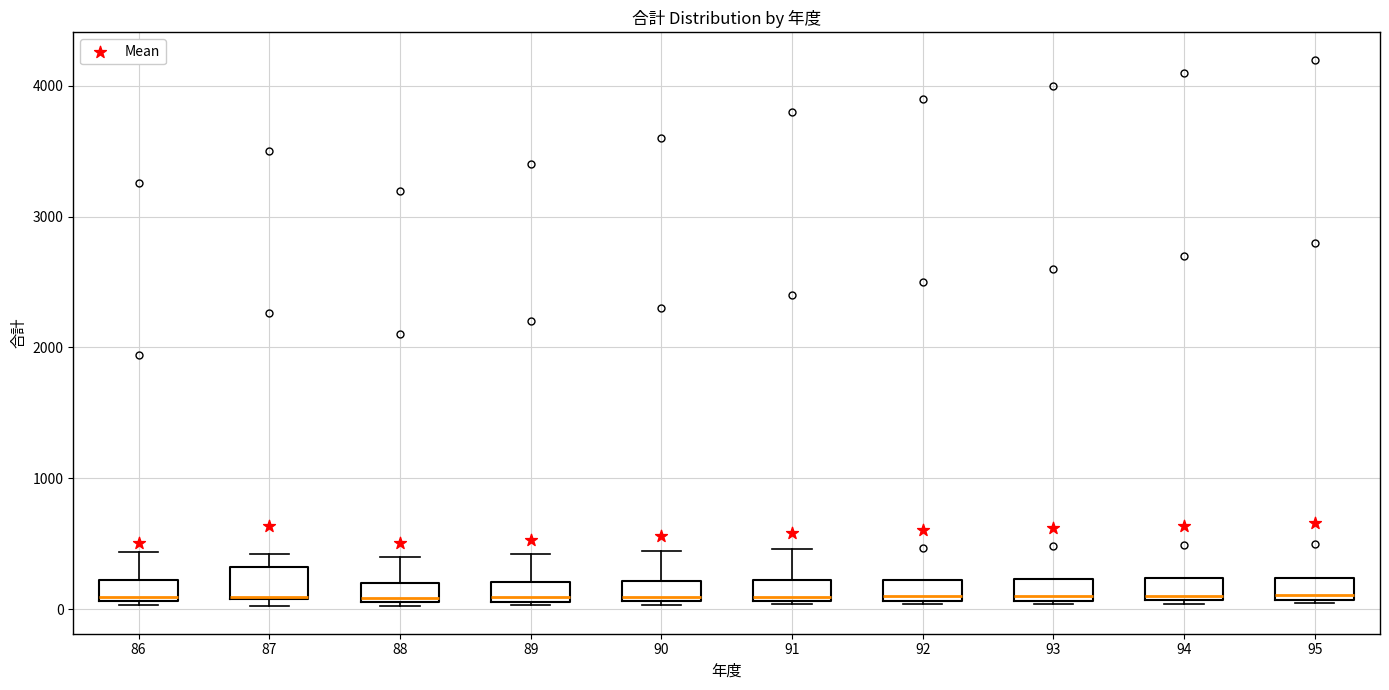

Reading left to right, transcribe this box plot: for each box, give where its median line is, the range the box spans, and where its two whiskers end, as read against the y-axis. The values are not printed on the chart, so give them approximately, as read against the axis.

86: median 100, box 100 to 200, whiskers 0 to 400
87: median 100 (drawn on the box's lower edge), box 100 to 300, whiskers 0 to 400
88: median 100 (just above the box's lower edge), box 100 to 200, whiskers 0 to 400
89: median 100 (just above the box's lower edge), box 100 to 200, whiskers 0 to 400
90: median 100 (just above the box's lower edge), box 100 to 200, whiskers 0 to 400
91: median 100 (just above the box's lower edge), box 100 to 200, whiskers 0 to 500
92: median 100 (just above the box's lower edge), box 100 to 200, whiskers 0 to 200
93: median 100 (just above the box's lower edge), box 100 to 200, whiskers 0 to 200
94: median 100 (just above the box's lower edge), box 100 to 200, whiskers 0 to 200
95: median 100 (just above the box's lower edge), box 100 to 200, whiskers 0 to 200